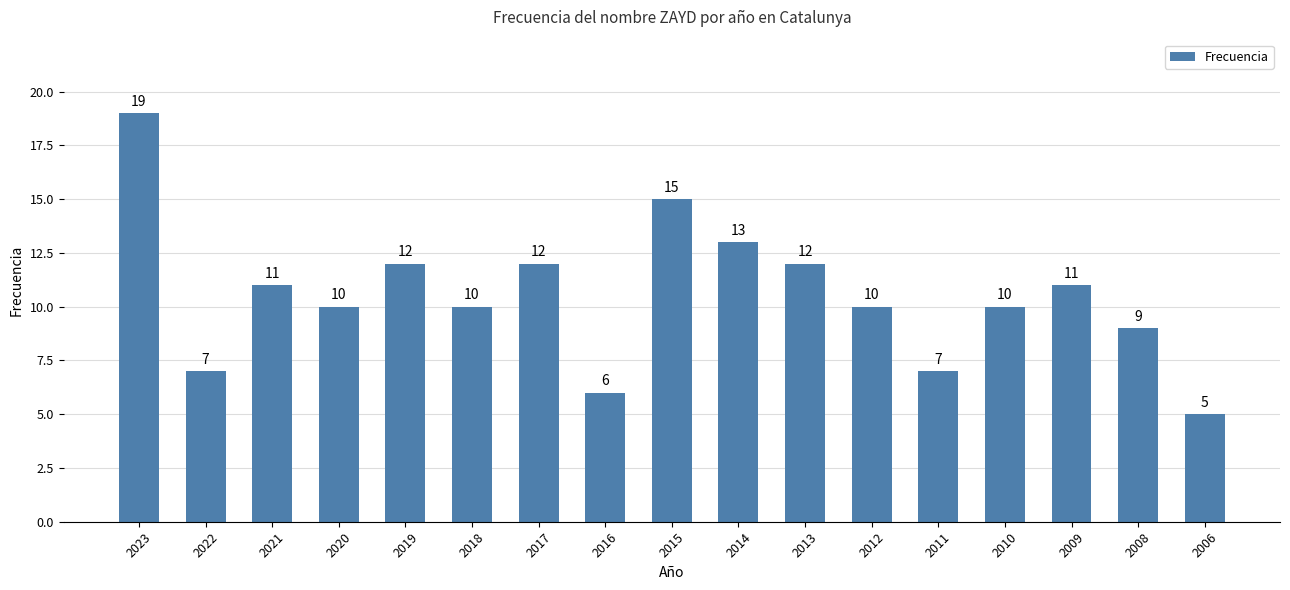

What is the difference between the values at 2023 and 2010?

9